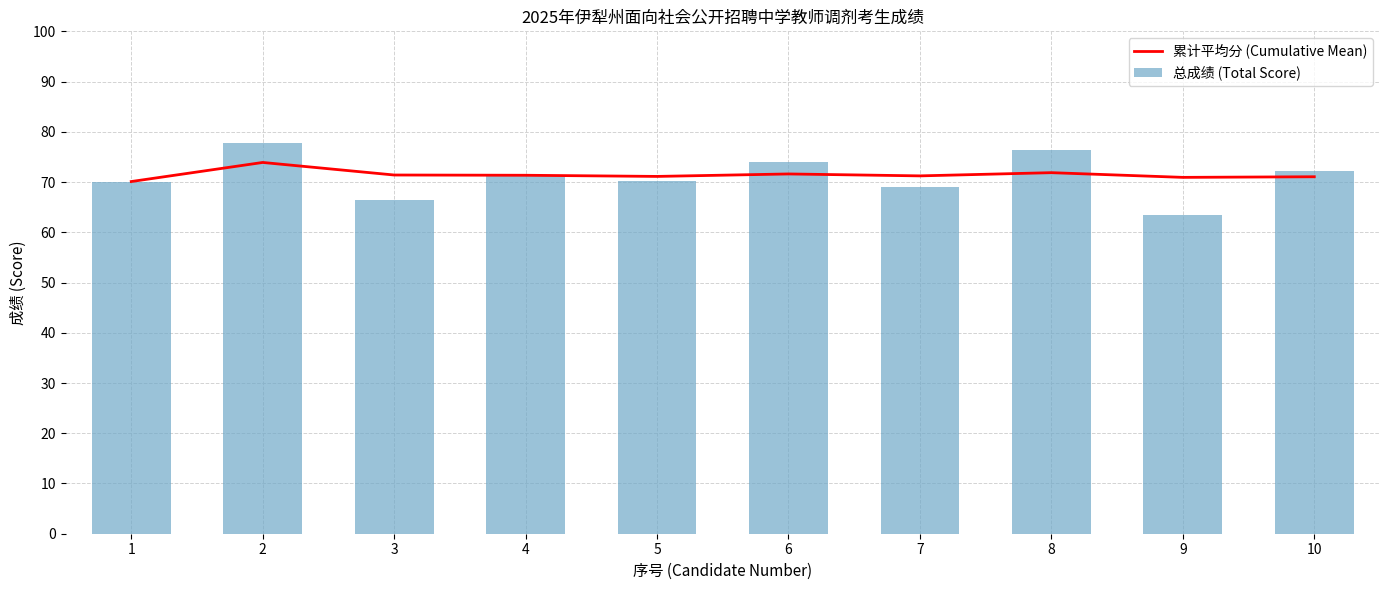

The 总成绩 (Total Score) series shows 74.1 at 6. True or false?

True